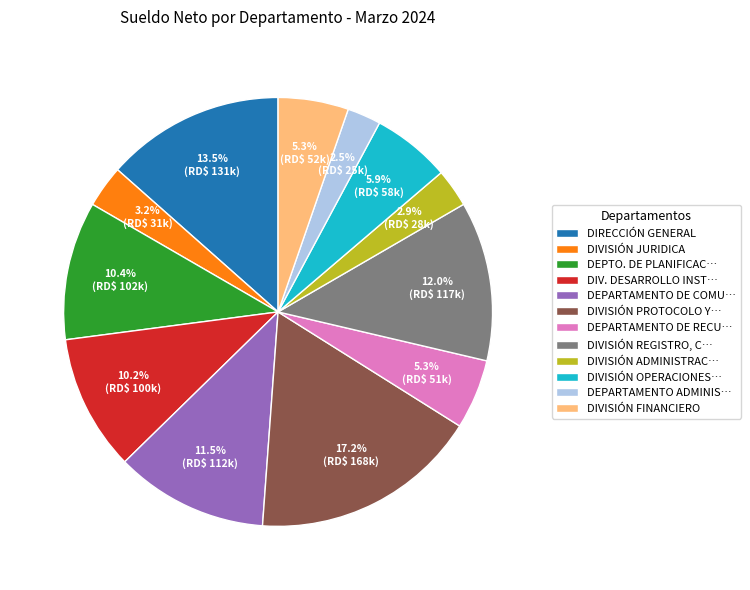

Which has a higher value, DIVISIÓN PROTOCOLO Y… or DIVISIÓN OPERACIONES…?

DIVISIÓN PROTOCOLO Y…